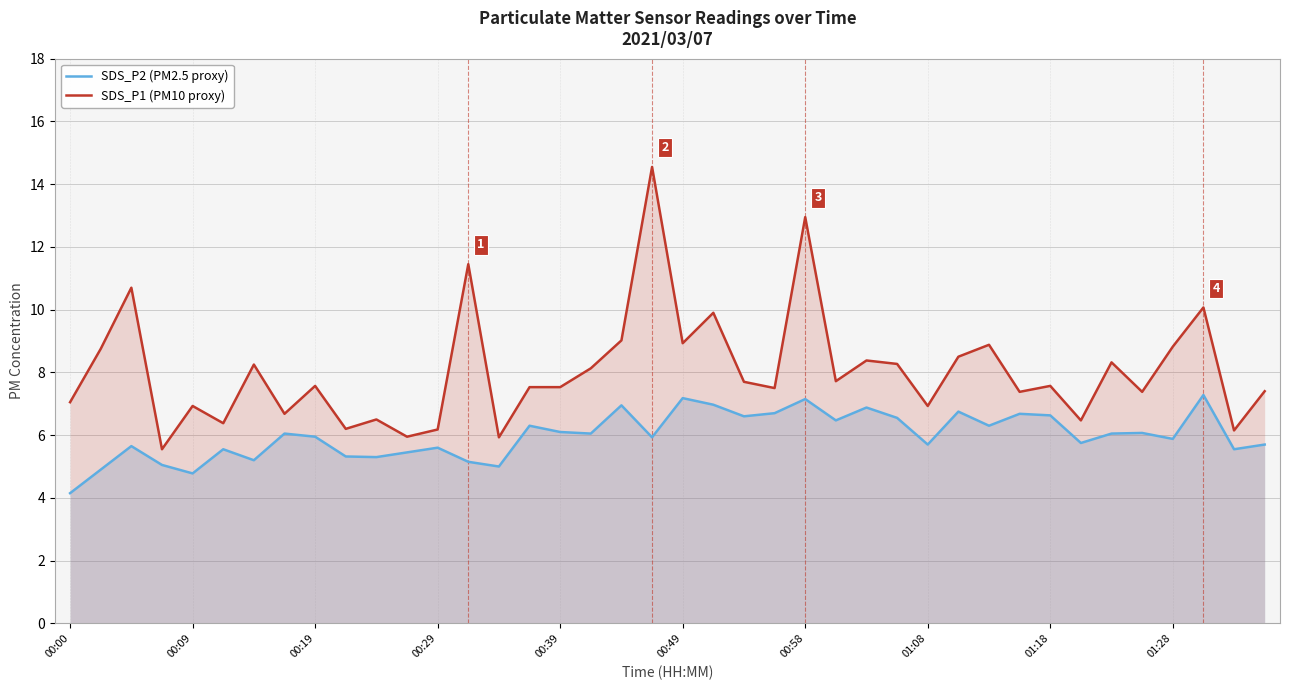

Which series has the largest total across all categories?

SDS_P1 (PM10 proxy)